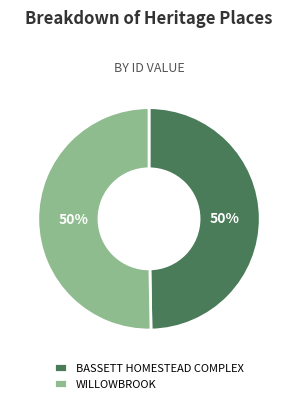

To the nearest percent, what is the average slice percentage?

50%